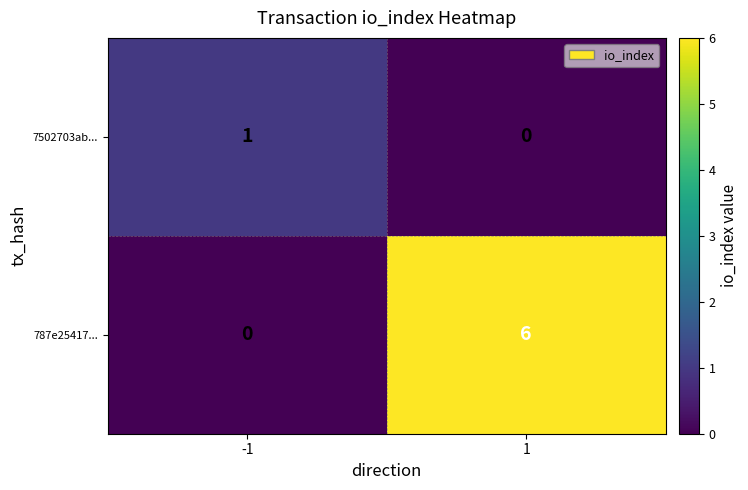

Which label corresponds to the largest value in the chart?

1